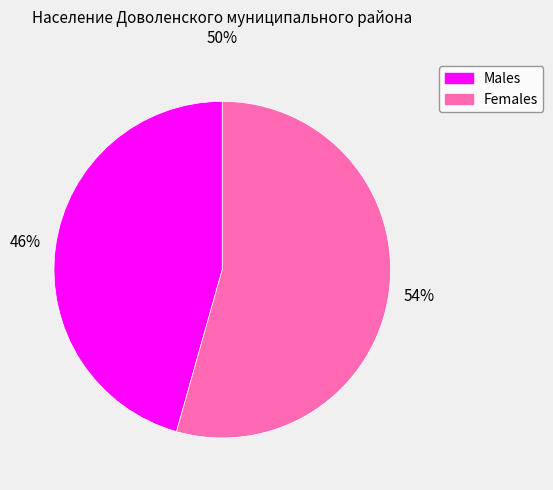

To the nearest percent, what is the average slice percentage?

50%